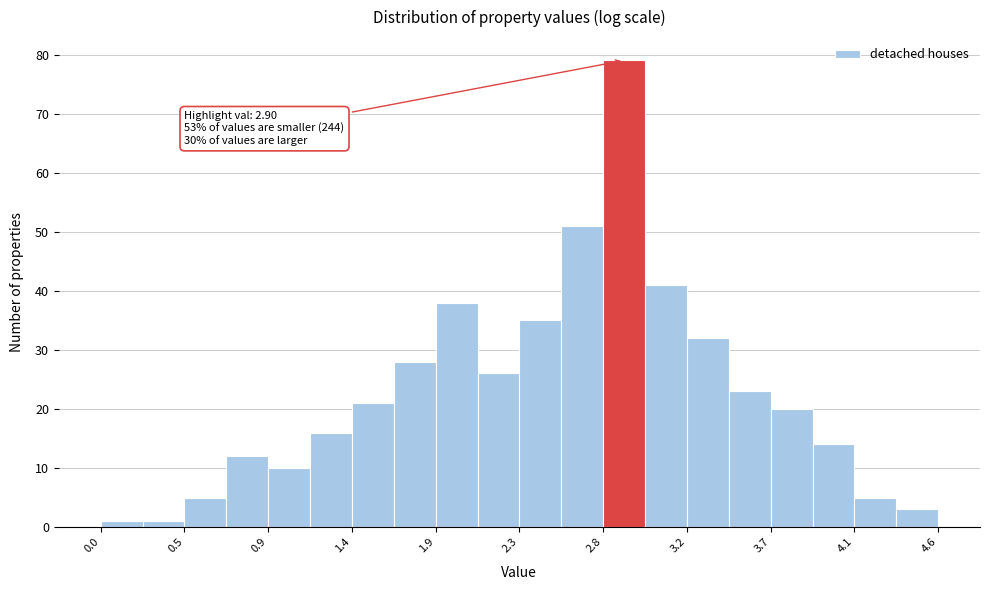

Over which range of the x-axis is the bar tallest?

2.80 to 3.00